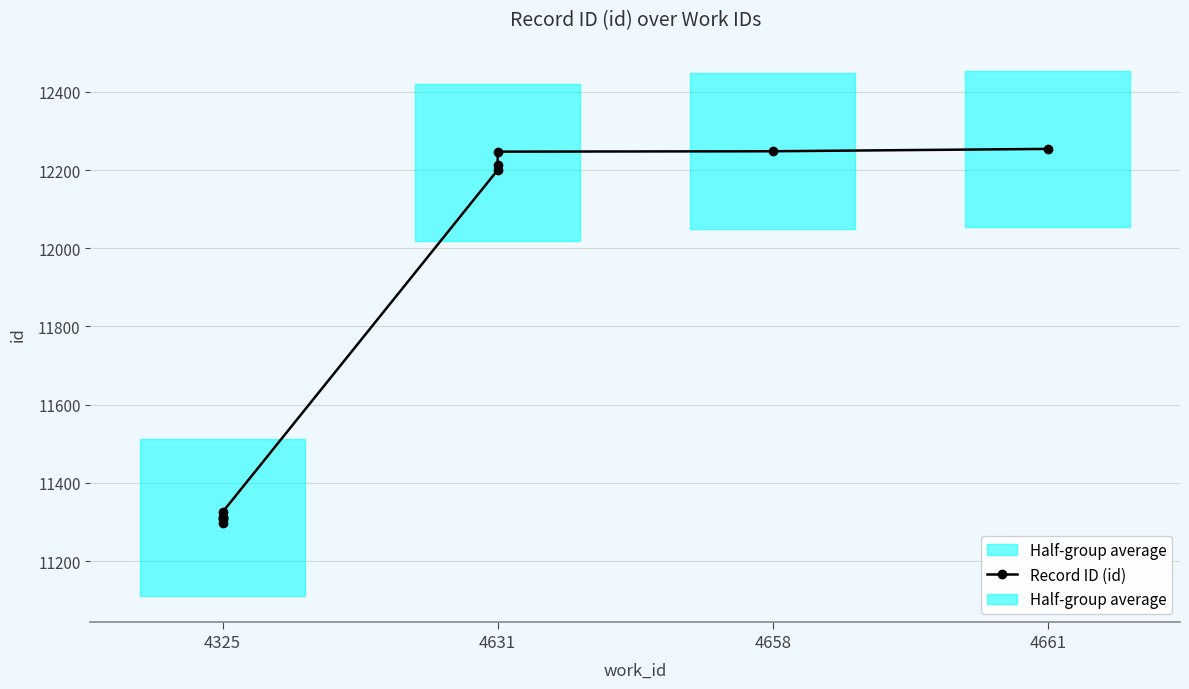

What value does the data have at 4325, to the nearest 100?

11300